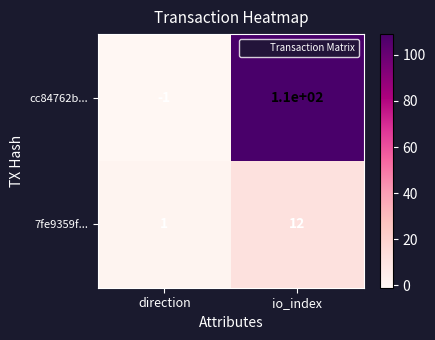

What is the sum of the 7fe9359f... values at io_index and direction?

13